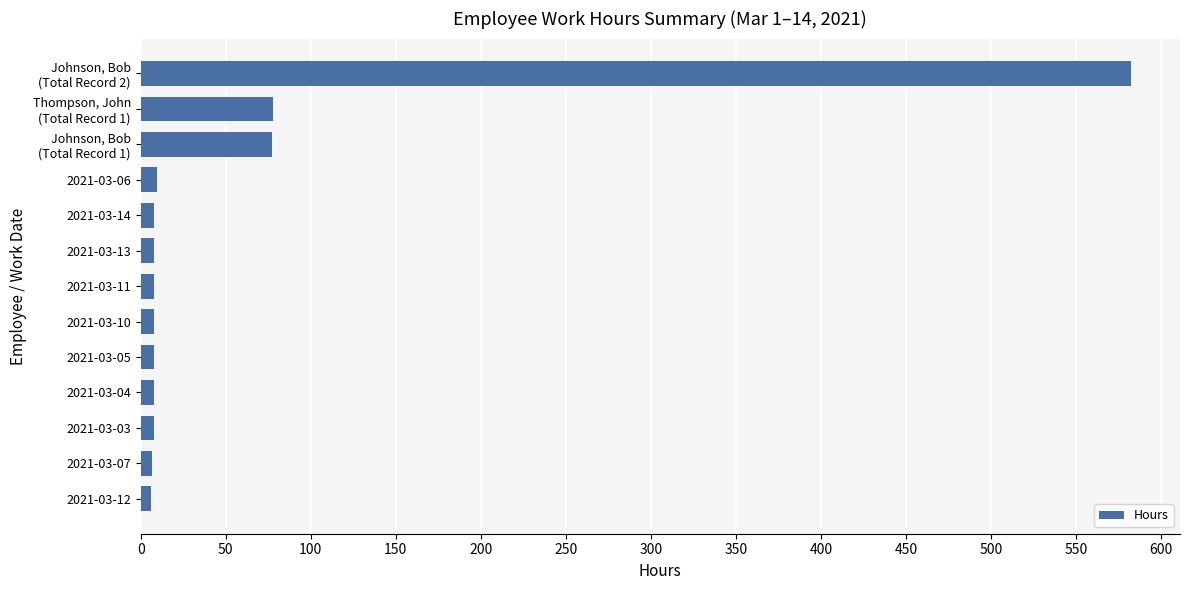

Does the chart contain any negative values?

No